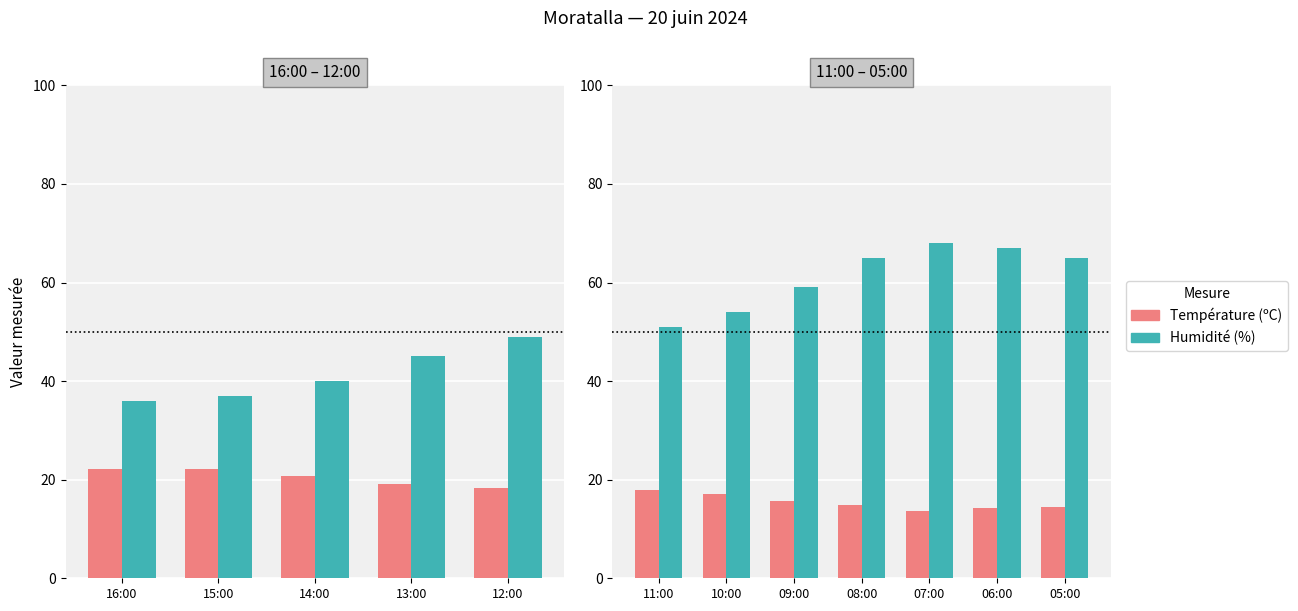

Which has a higher value, 09:00 or 05:00?

09:00